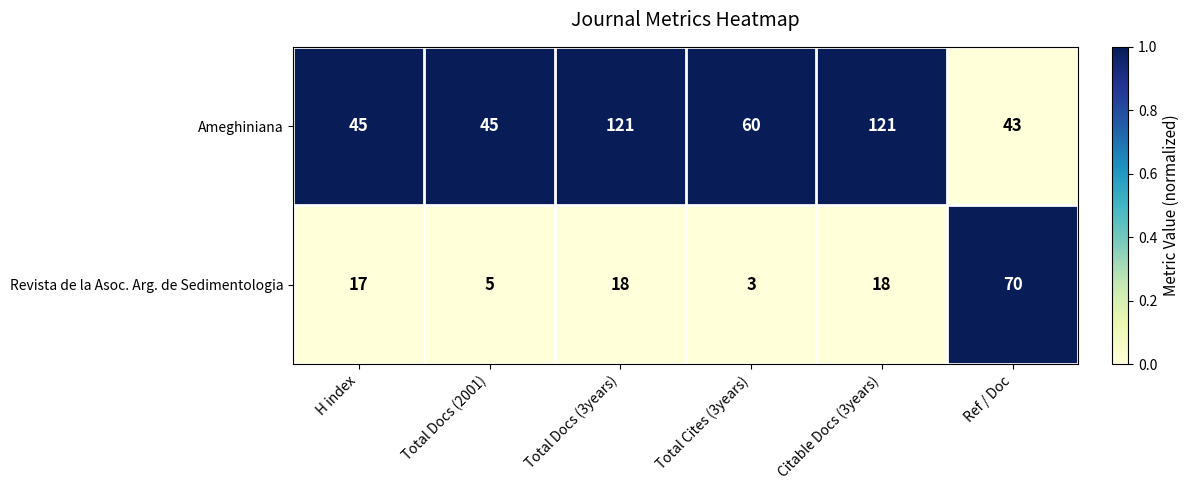

At how many categories does at least one series exceed 11?

6